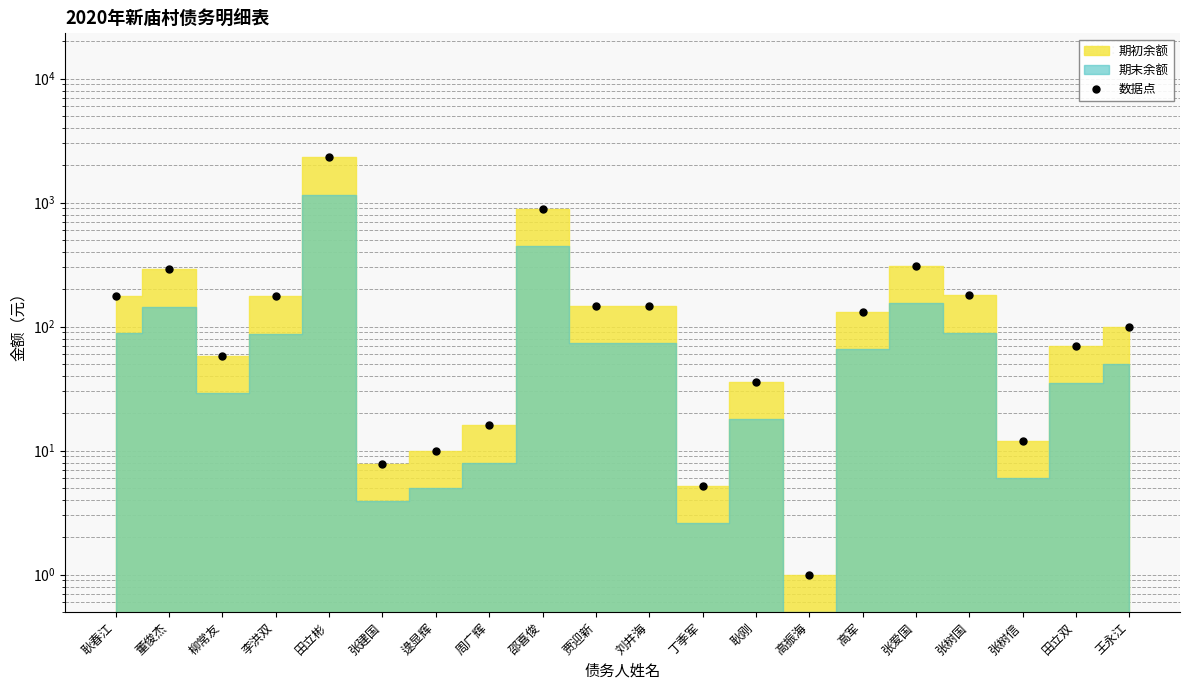

What is the label of the 8th point from the left?

周广辉